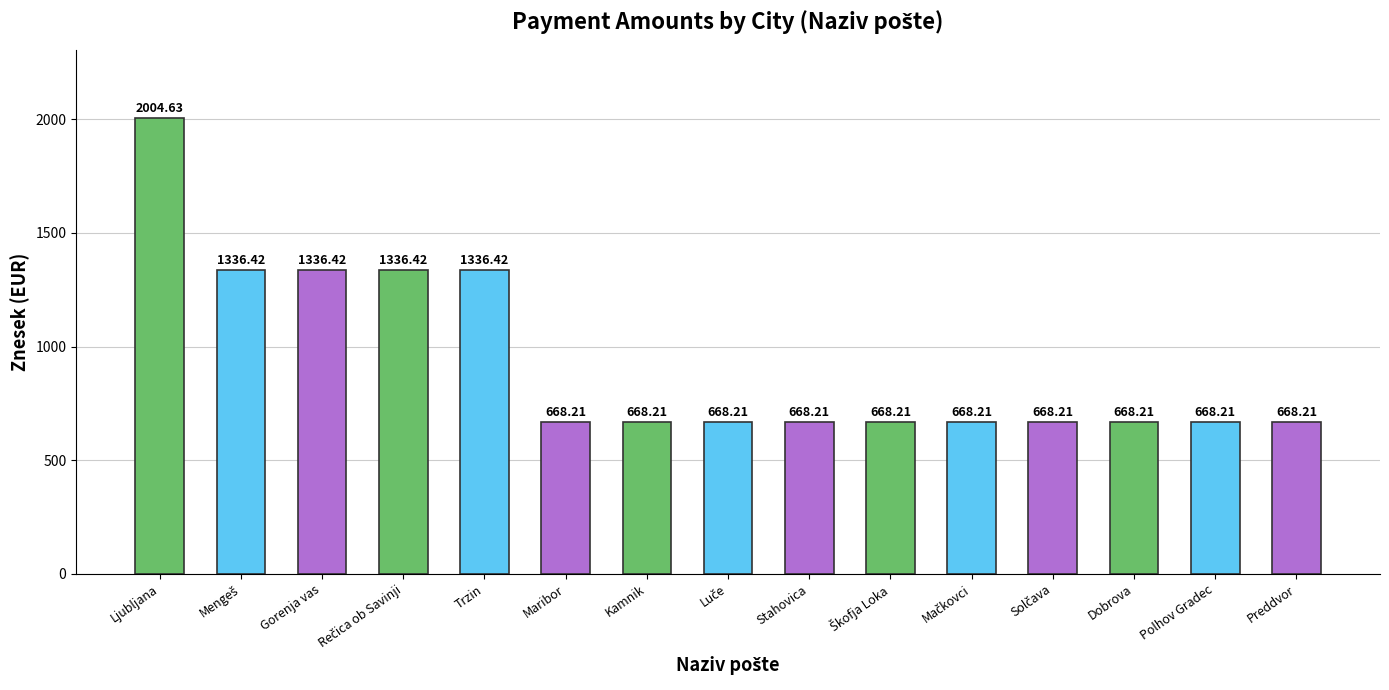

What is the label of the 13th bar from the right?

Gorenja vas